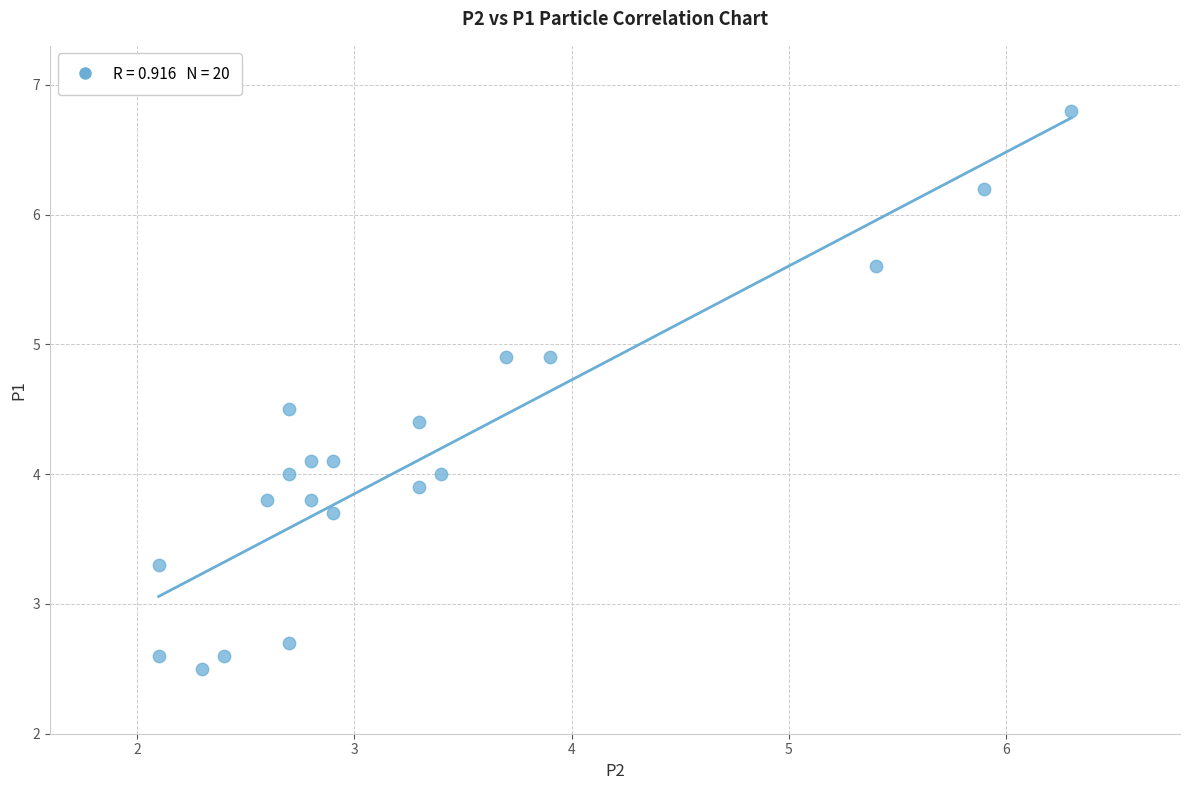

What is the range of X values (max minus min)?

4.2